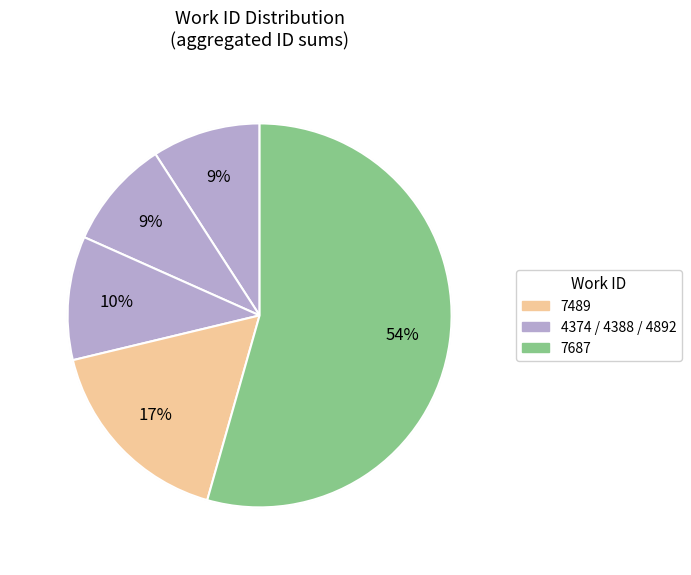

Which slice is the smallest?

4374